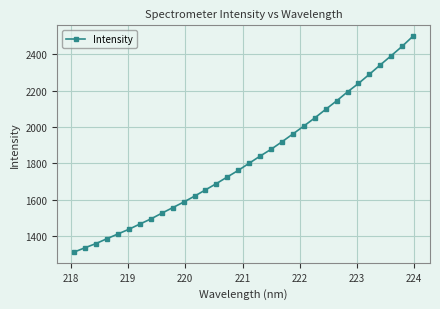

What is the value of the 18th point from the left?

1839.1